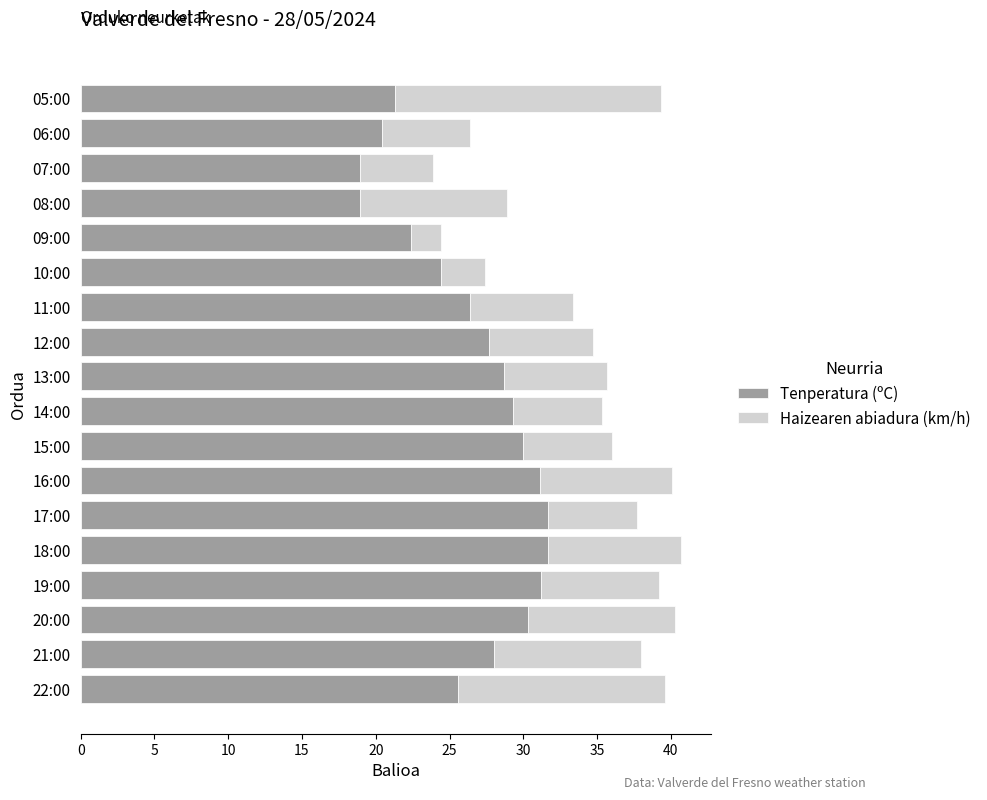

Is it true that Tenperatura (ºC) equals 8.7 at 15:00?

False